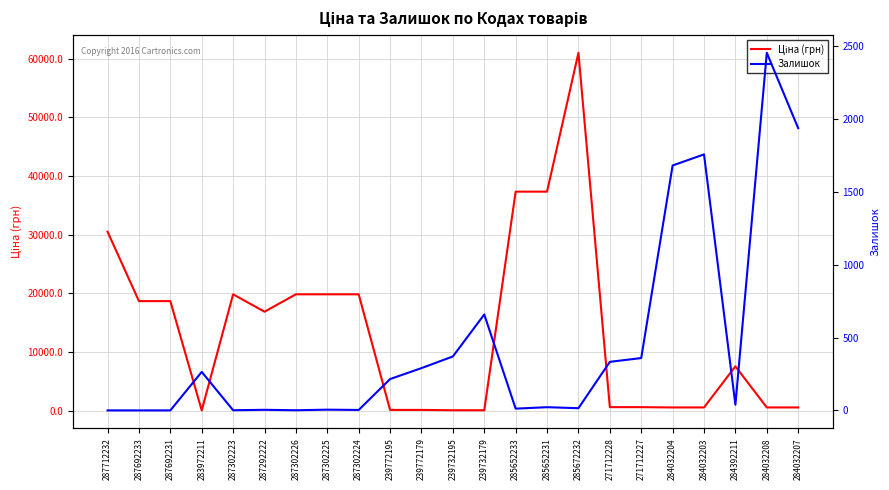

What is the label of the 3rd point from the right?

284392211